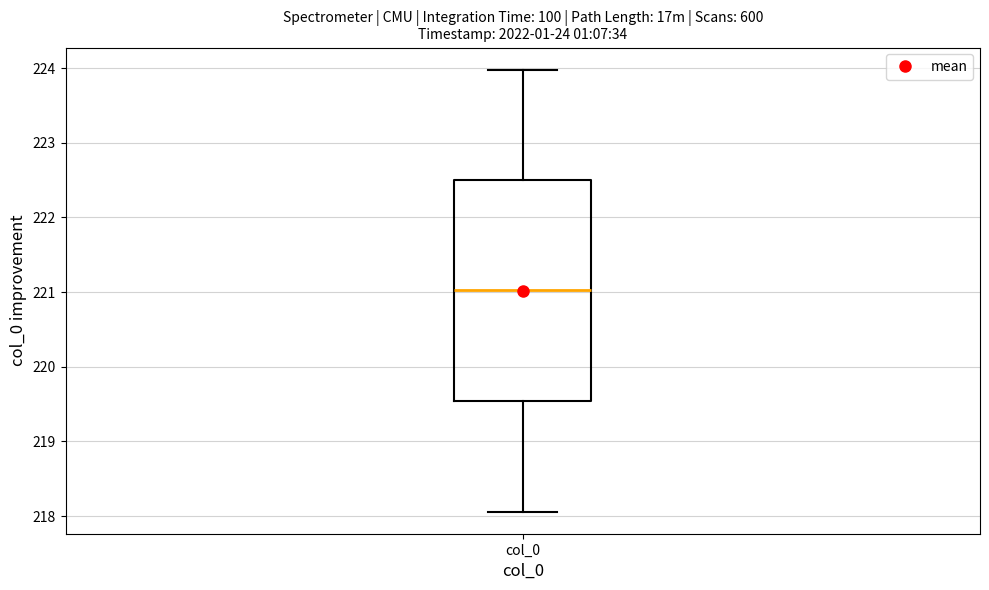

Transcribe this box plot: give where the median line is, the range the box spans, and where the two whiskers end, as read against the y-axis. The values are not printed on the chart, so give them approximately, as read against the axis.

median 221.0, box 219.5 to 222.5, whiskers 218.1 to 224.0